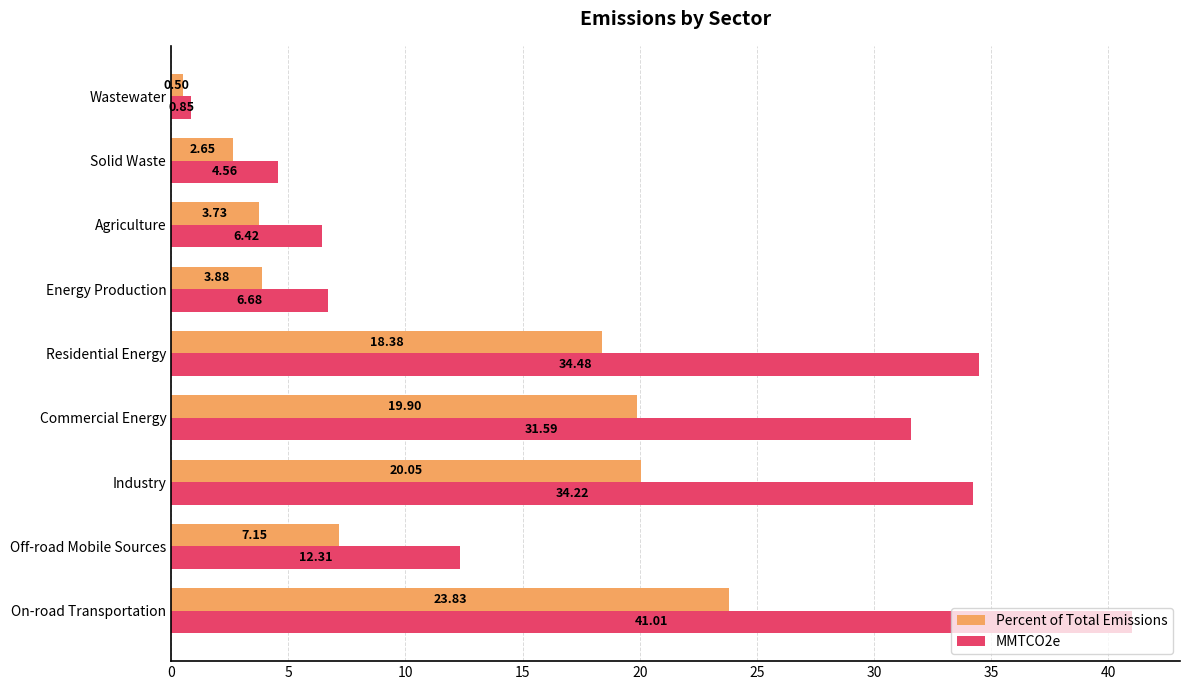

Which series has the largest total across all categories?

MMTCO2e